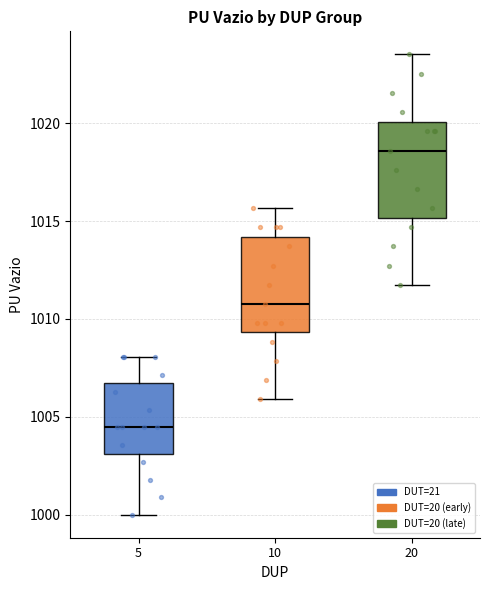

Reading left to right, read every box against the y-axis: the position of its median line, the range the box covers, and the ends of its whiskers. The values are not printed on the chart, so give them approximately, as read against the axis.

5: median 1004.5, box 1003.0 to 1006.5, whiskers 1000.0 to 1008.0
10: median 1011.0, box 1009.5 to 1014.0, whiskers 1006.0 to 1015.5
20: median 1018.5, box 1015.0 to 1020.0, whiskers 1012.0 to 1023.5